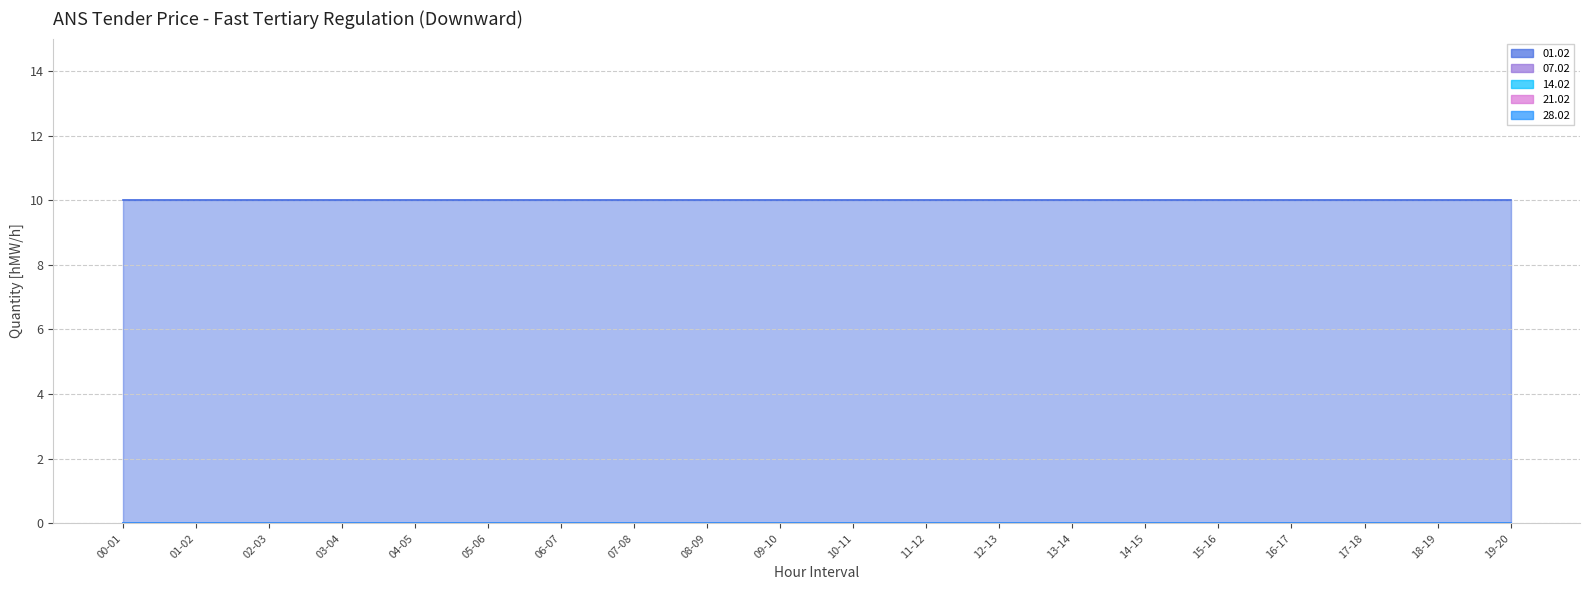

What are all the series names shown in the legend?

01.02, 07.02, 14.02, 21.02, 28.02